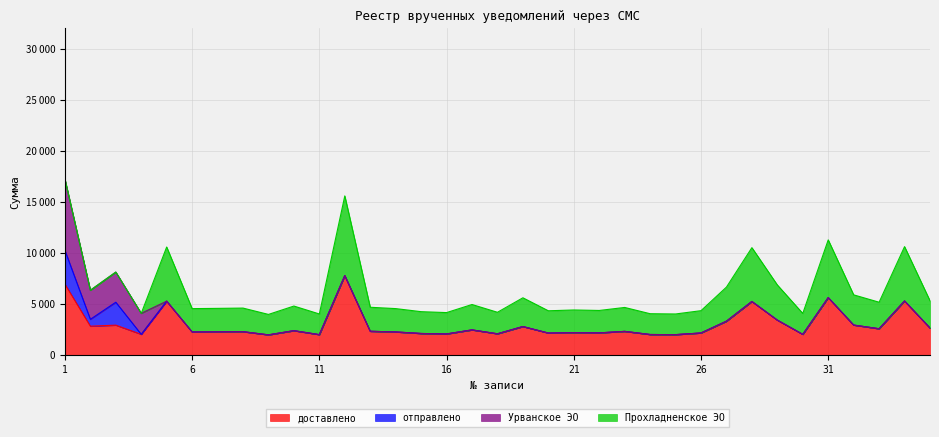

What is the highest value of the Урванское ЭО series?

6961.3